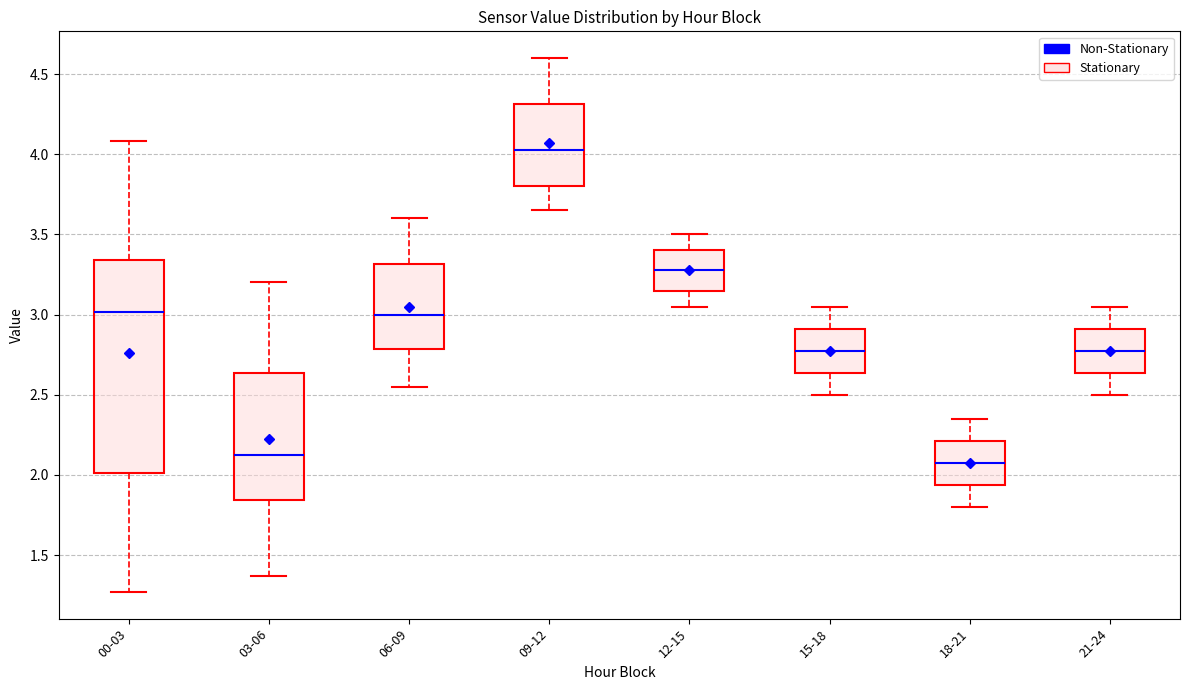

Reading left to right, transcribe this box plot: for each box, give where its median line is, the range the box spans, and where its two whiskers end, as read against the y-axis. The values are not printed on the chart, so give them approximately, as read against the axis.

00-03: median 3.00, box 2.00 to 3.35, whiskers 1.25 to 4.10
03-06: median 2.15, box 1.85 to 2.65, whiskers 1.35 to 3.20
06-09: median 3.00, box 2.80 to 3.30, whiskers 2.55 to 3.60
09-12: median 4.05, box 3.80 to 4.30, whiskers 3.65 to 4.60
12-15: median 3.30, box 3.15 to 3.40, whiskers 3.05 to 3.50
15-18: median 2.80, box 2.65 to 2.90, whiskers 2.50 to 3.05
18-21: median 2.10, box 1.95 to 2.20, whiskers 1.80 to 2.35
21-24: median 2.80, box 2.65 to 2.90, whiskers 2.50 to 3.05